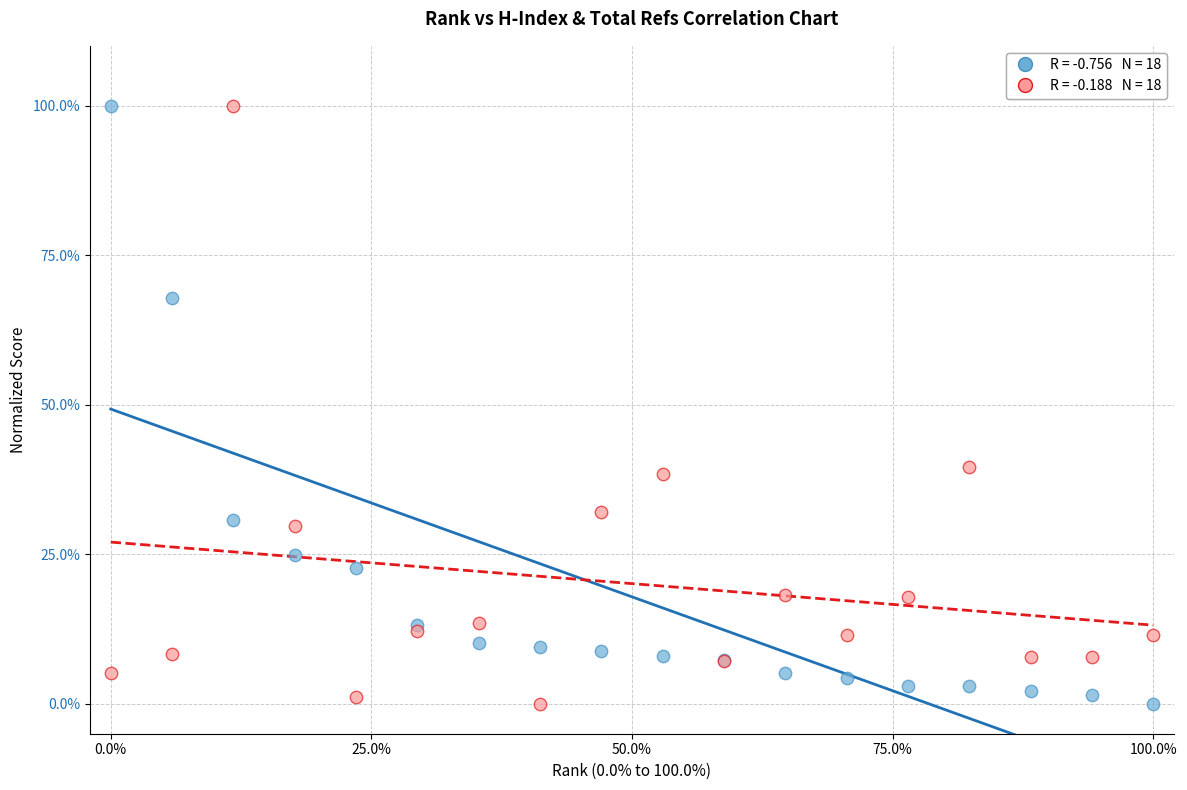

Across all series, what Y value is closest to 50?

39.5